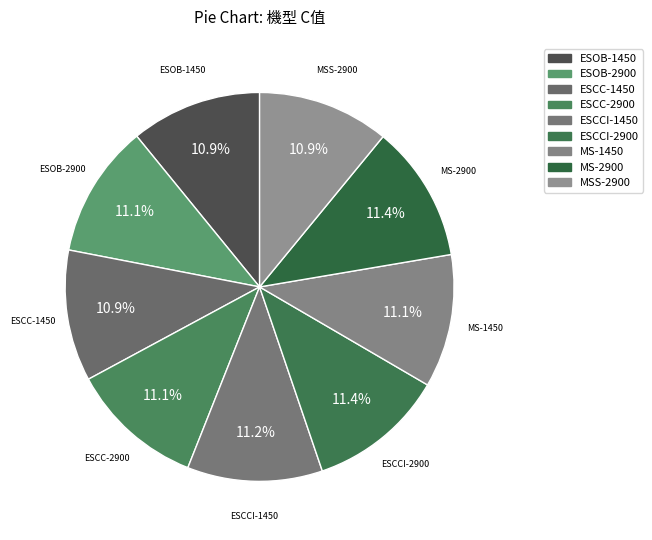

What percentage is the ESOB-2900 slice, to the nearest percent?

11%